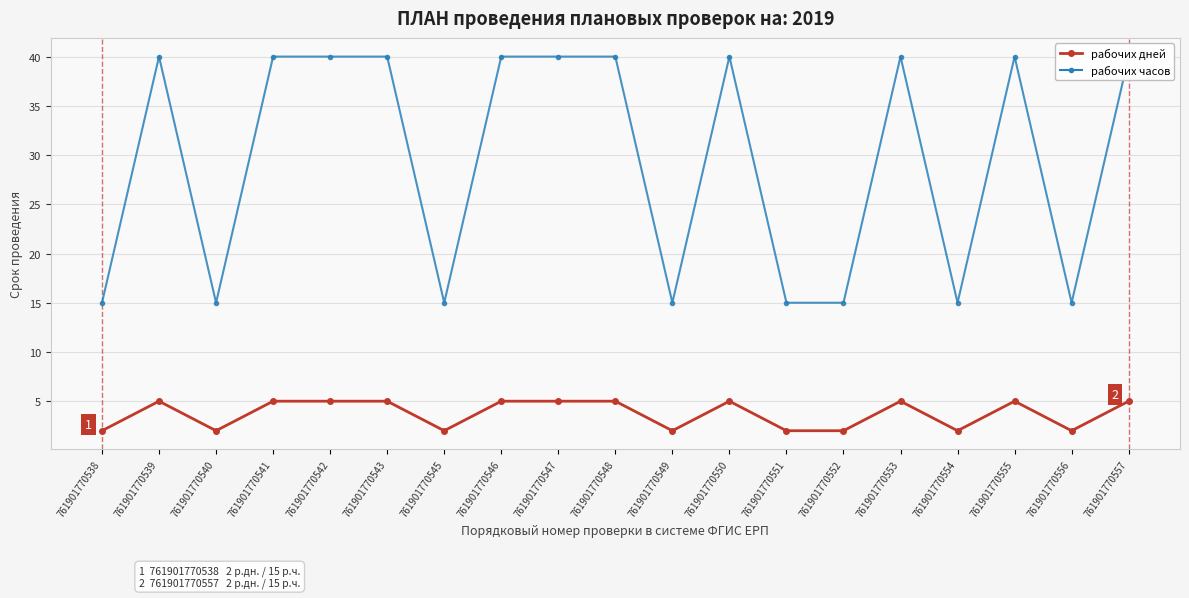

Reading left to right, extract all data points from this chart.

рабочих дней: 2	5	2	5	5	5	2	5	5	5	2	5	2	2	5	2	5	2	5
рабочих часов: 15	40	15	40	40	40	15	40	40	40	15	40	15	15	40	15	40	15	40